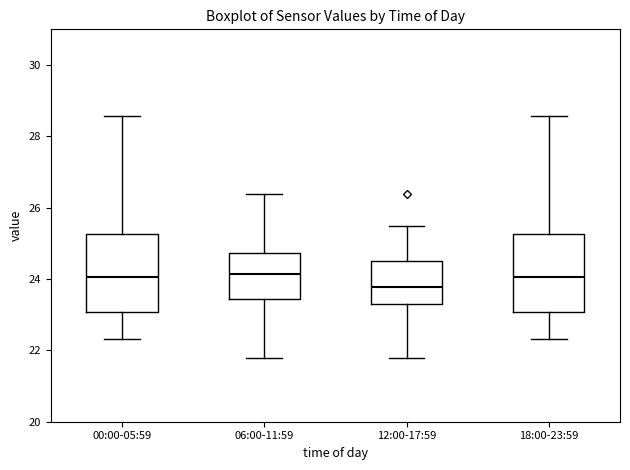

Reading left to right, read every box against the y-axis: the position of its median line, the range the box covers, and the ends of its whiskers. The values are not printed on the chart, so give them approximately, as read against the axis.

00:00-05:59: median 24.0, box 23.0 to 25.2, whiskers 22.4 to 28.6
06:00-11:59: median 24.2, box 23.4 to 24.8, whiskers 21.8 to 26.4
12:00-17:59: median 23.8, box 23.4 to 24.6, whiskers 21.8 to 25.6
18:00-23:59: median 24.0, box 23.0 to 25.2, whiskers 22.4 to 28.6